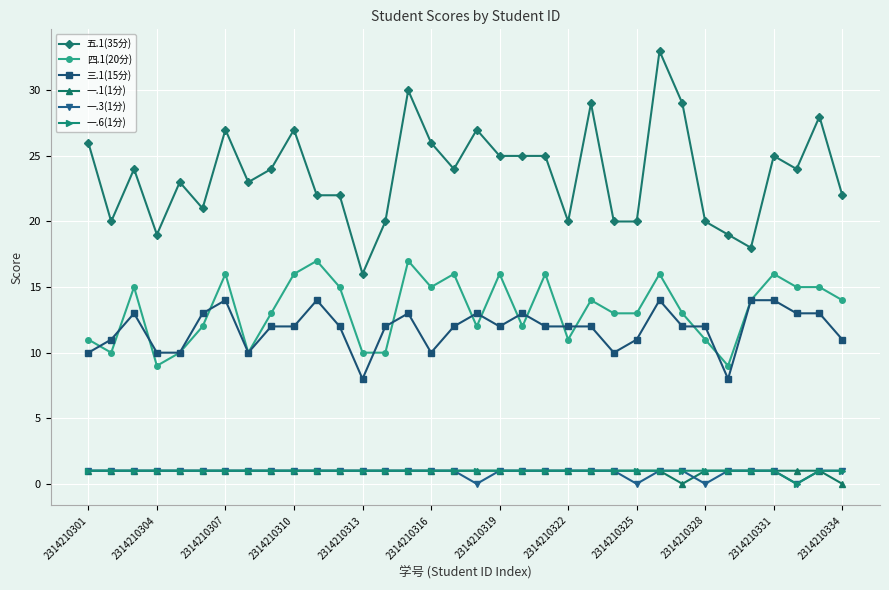

Which series has the widest spread of values?

五.1(35分)